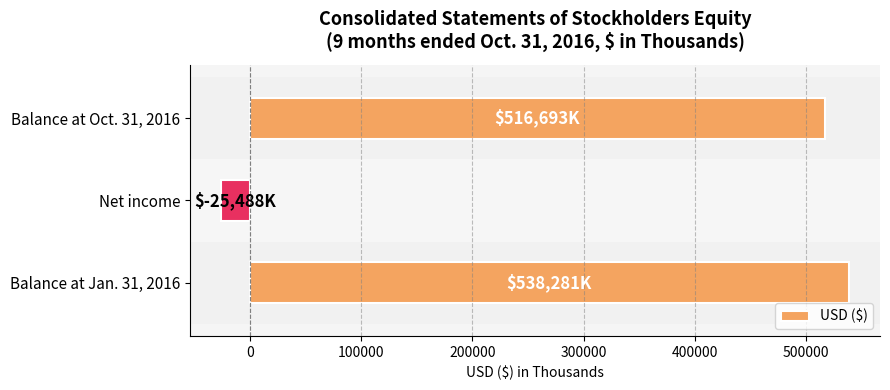

What is the average value?

343162